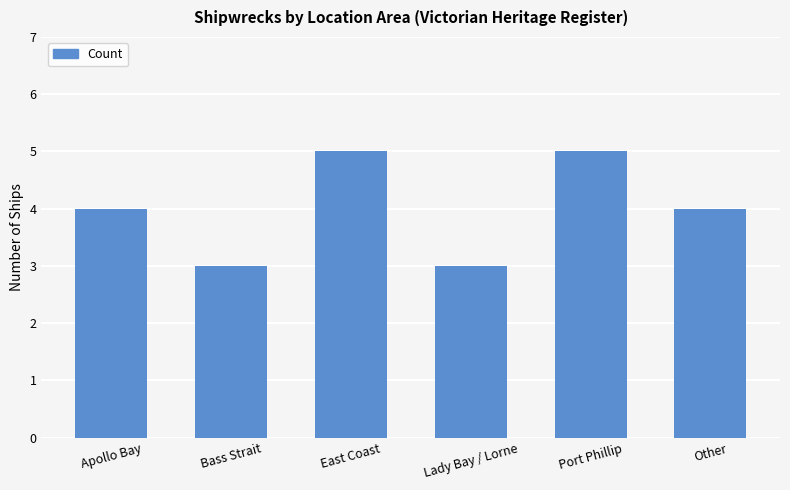

What is the maximum value shown in the chart?

5